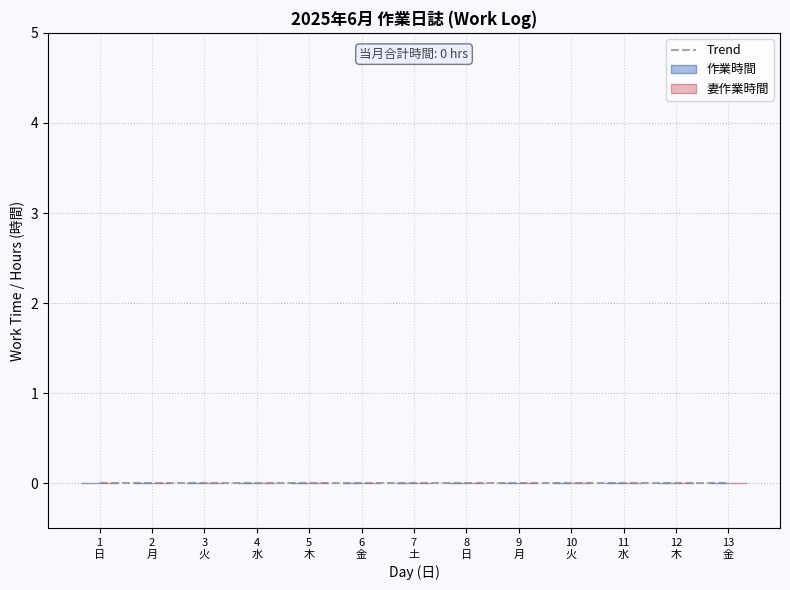

Are the bars horizontal?

No